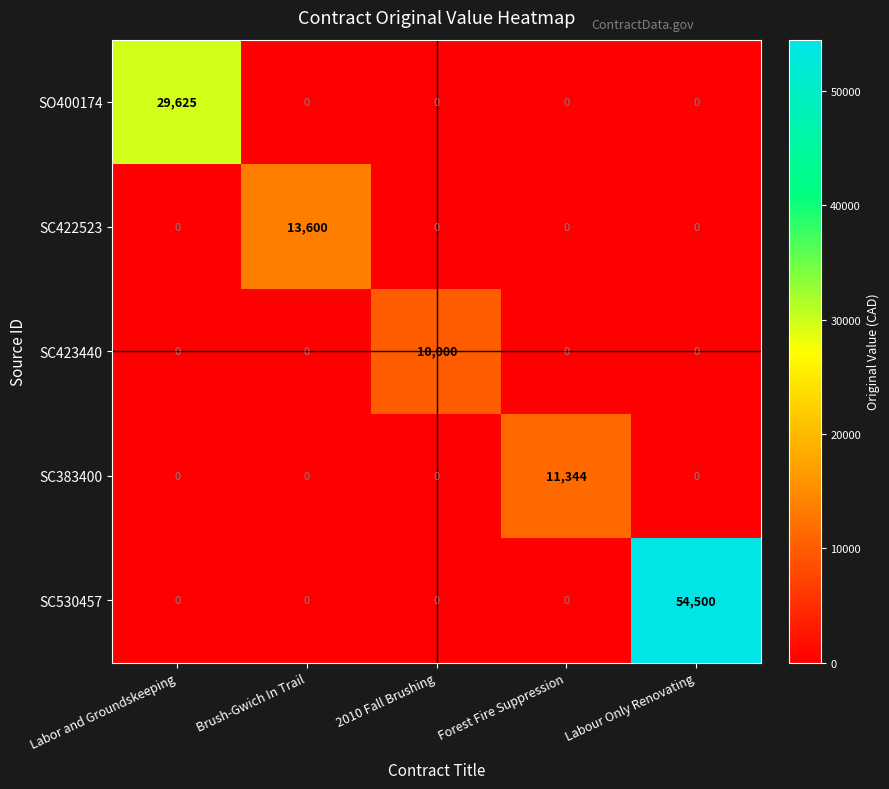

Is it true that SC383400 equals 0 at Brush-Gwich In Trail?

True